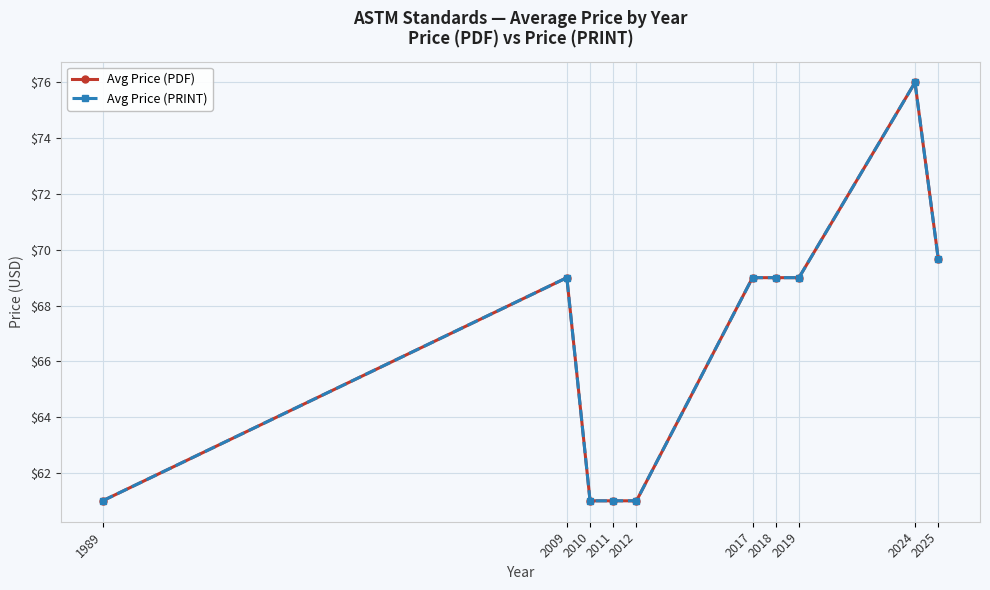

What is the lowest value of the Avg Price (PDF) series?

61.0